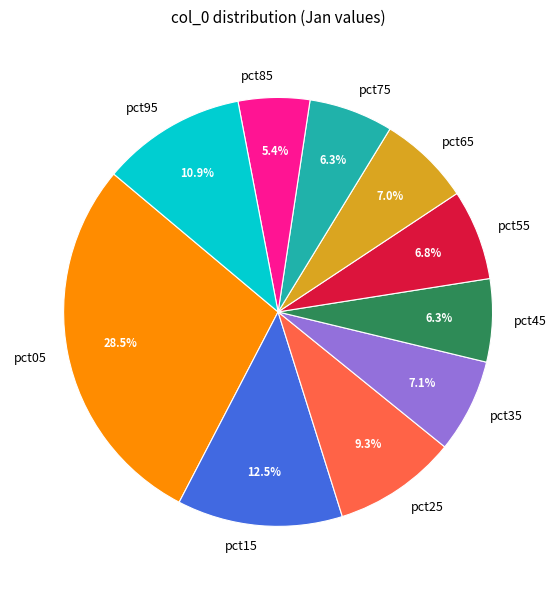

Does pct95 account for over 50% of the chart?

No